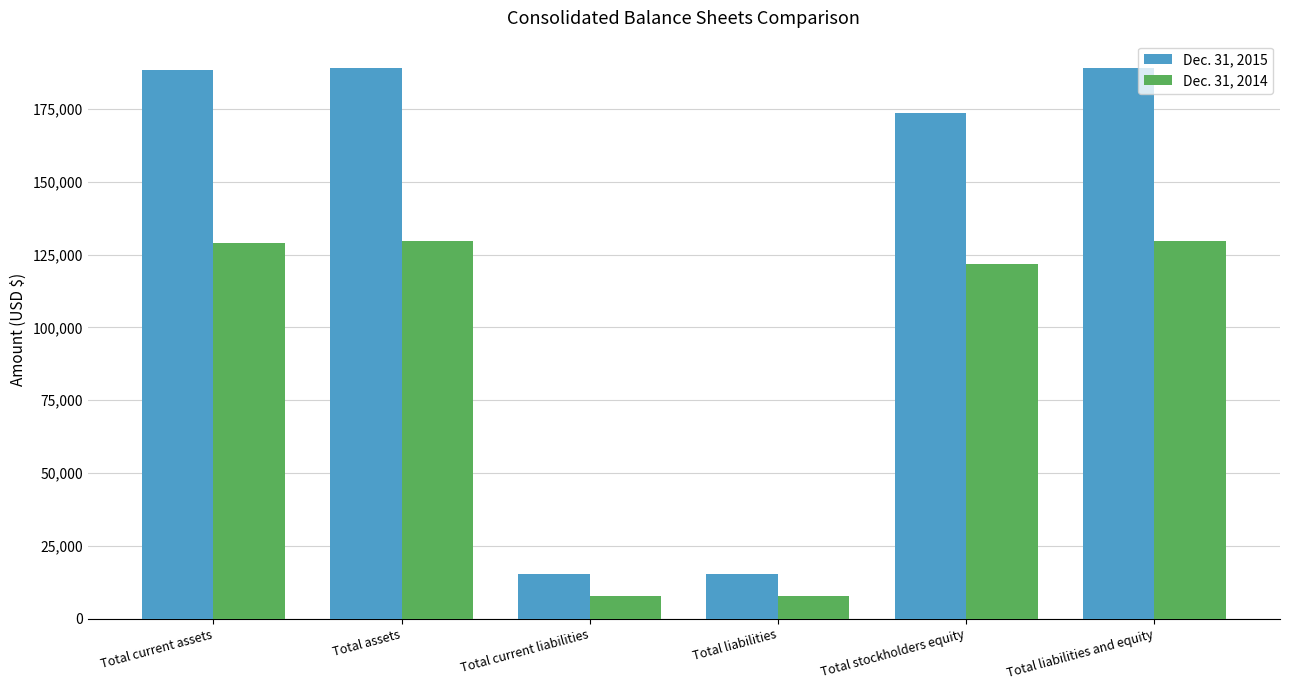

What is the label of the 5th bar from the left?

Total stockholders equity